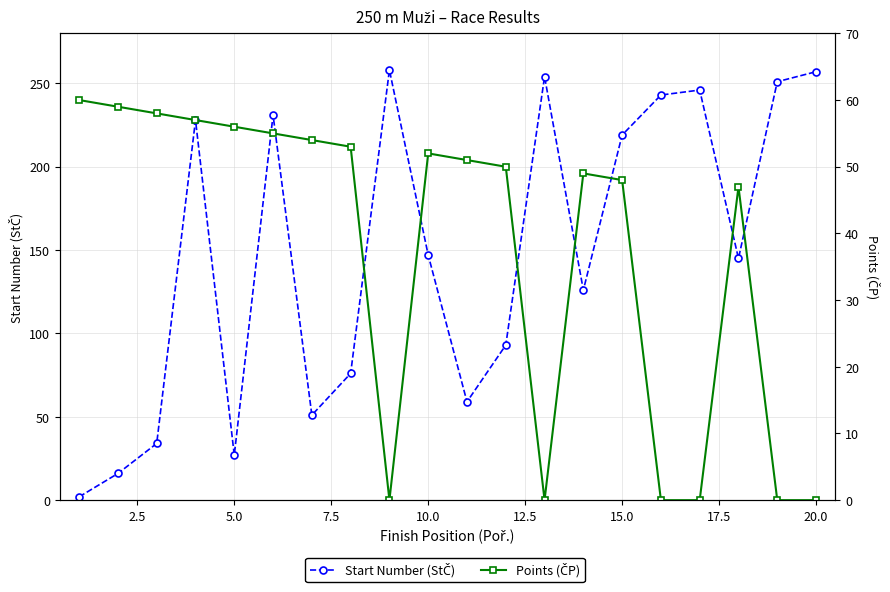

Which series has the widest spread of values?

Start Number (StČ)